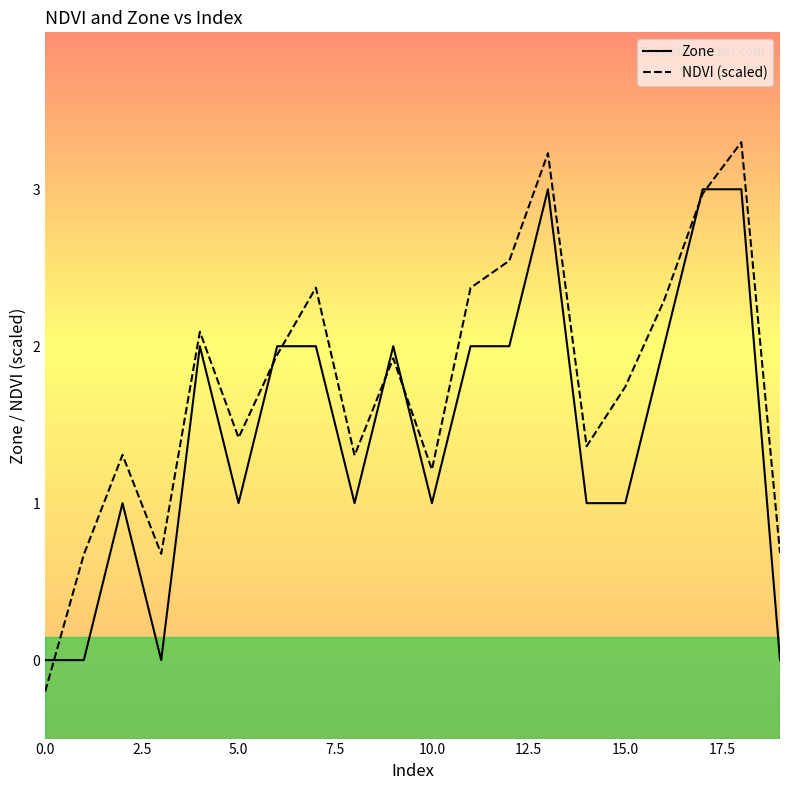

Which series has the largest total across all categories?

NDVI (scaled)